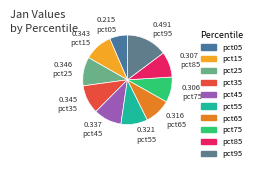

Which category has the biggest portion of the pie?

pct95